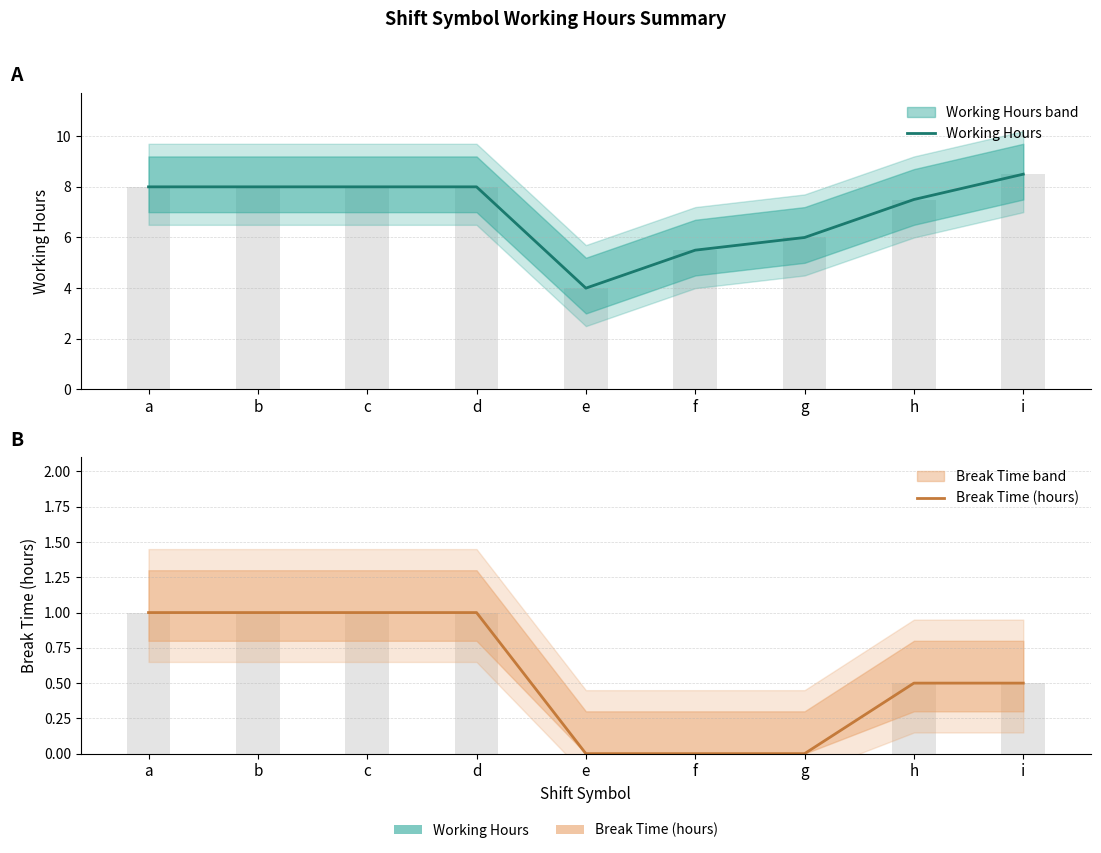

The value of Working Hours at a is 13.7. True or false?

False